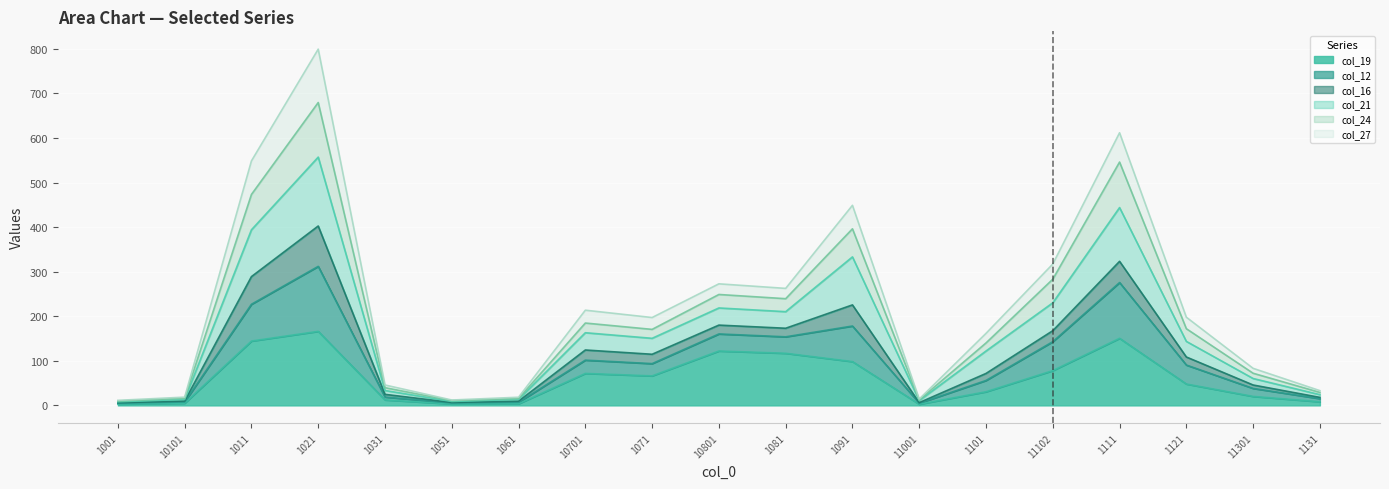

At which category is the sum across all series the highest?

1021